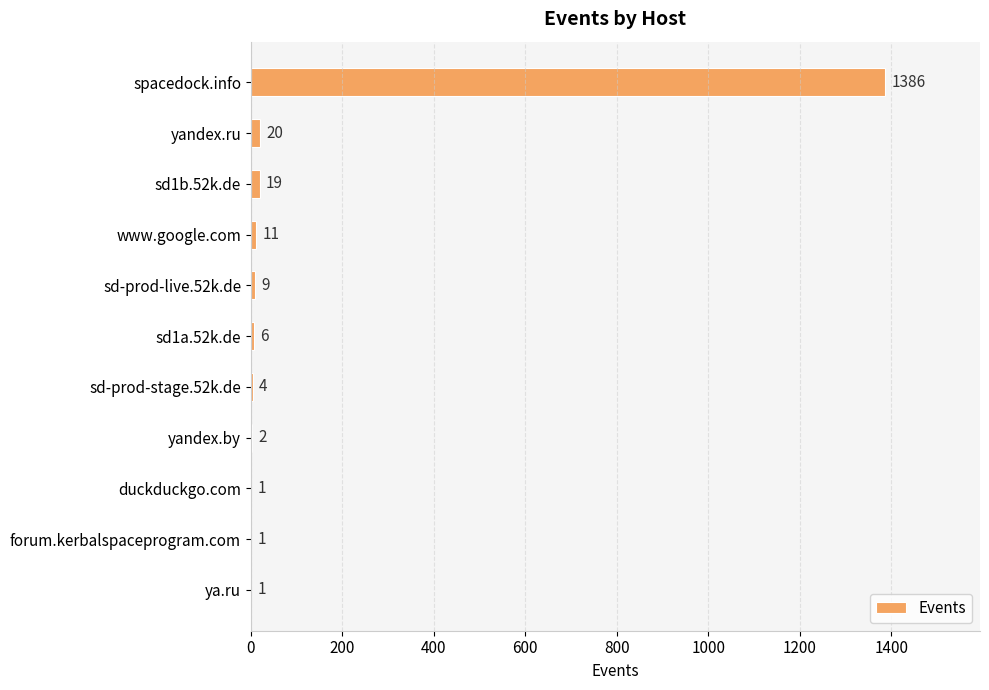

What is the sum of all values?

1460